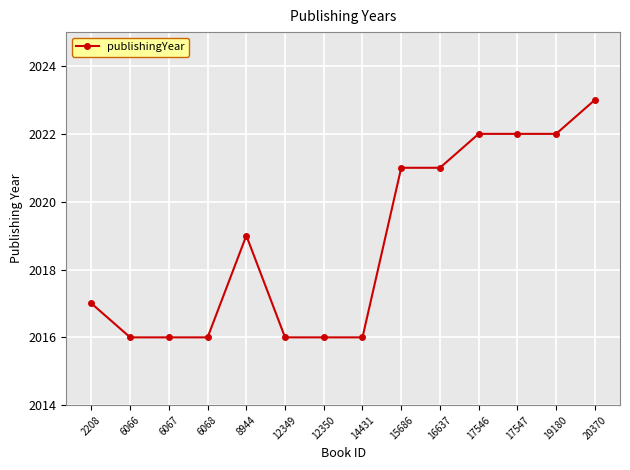

The chart shows a value of 3379 at 20370. True or false?

False